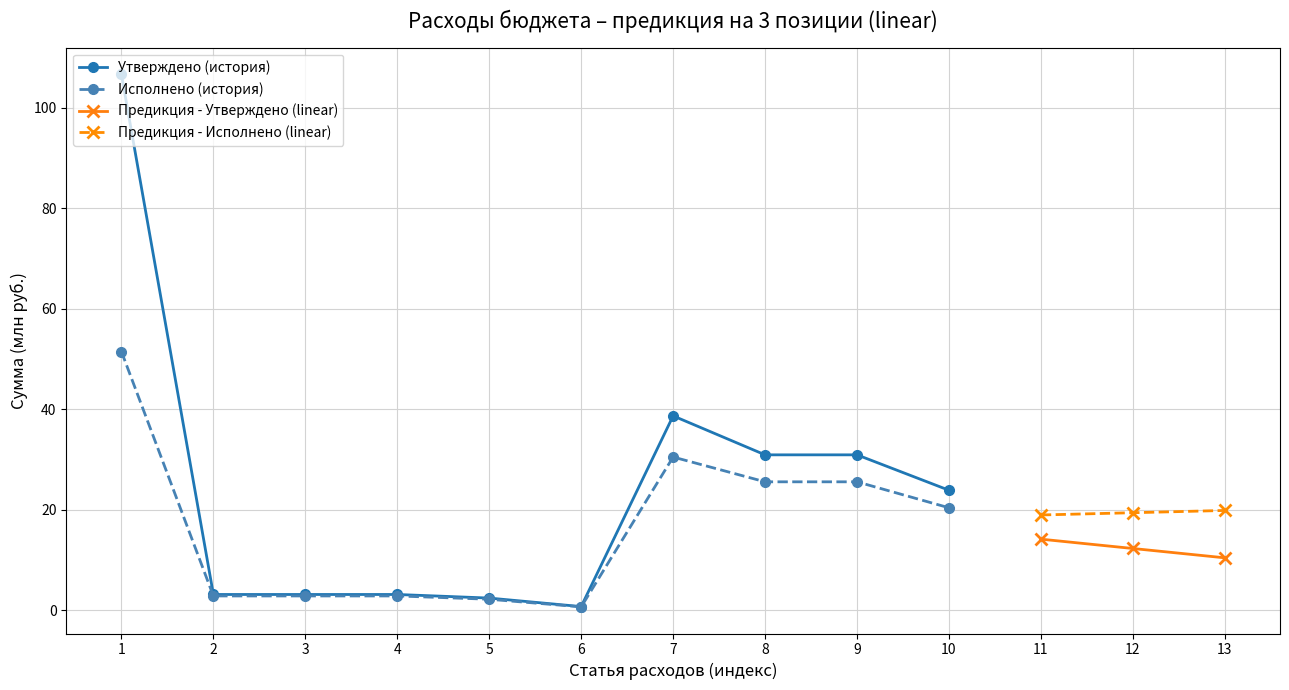

Where does the Executed (history) series first go above 20?

1